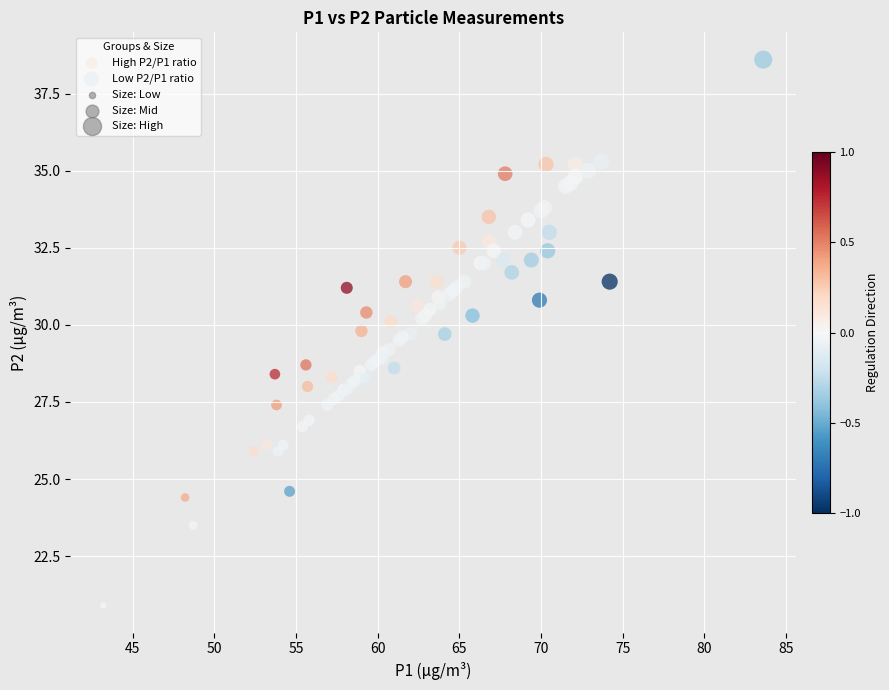

Which series has the widest spread of Y values?

High P2/P1 ratio